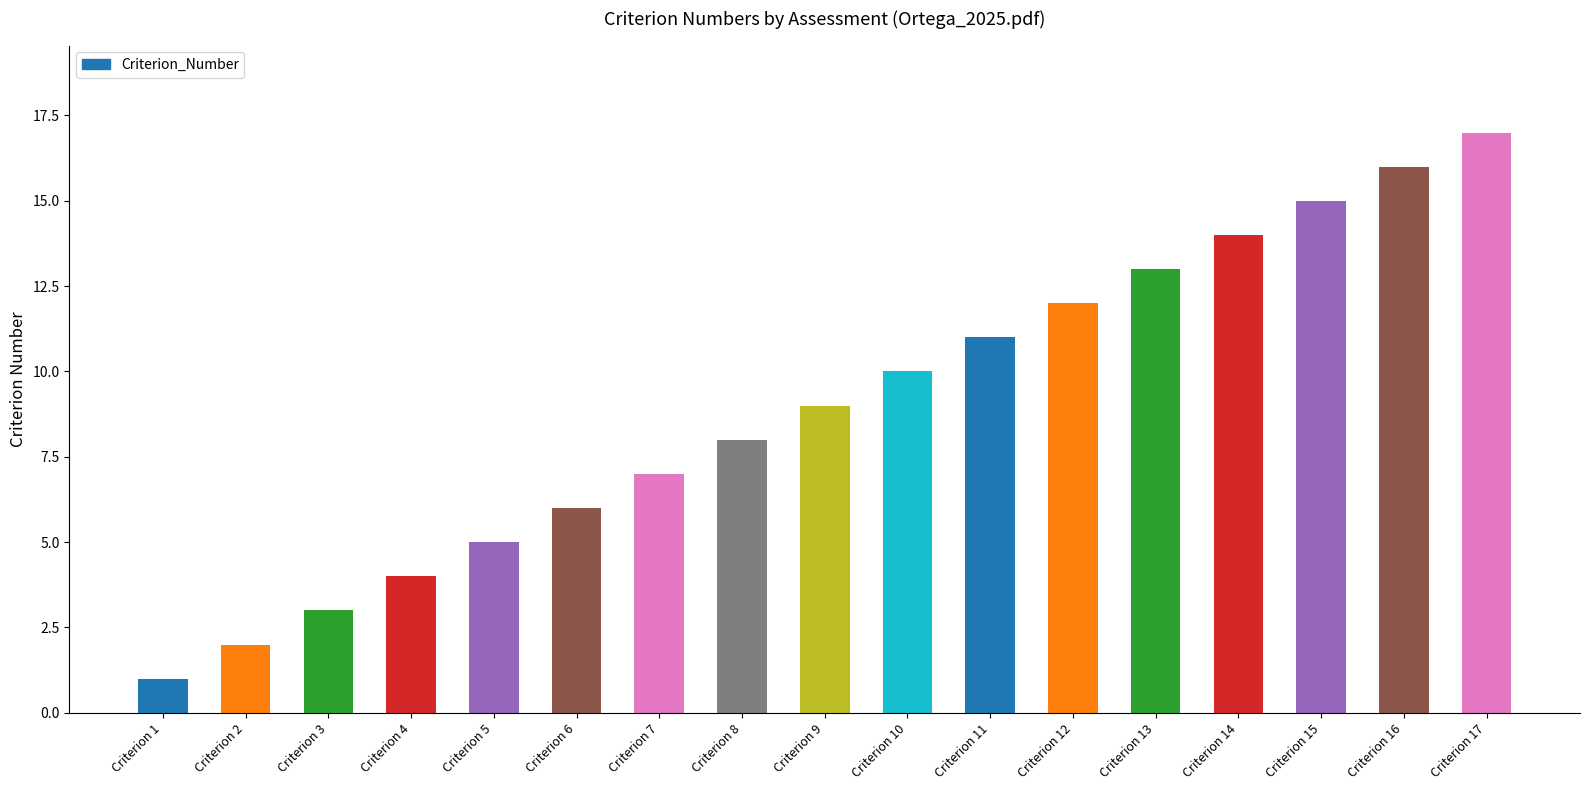

How many values are below 9?

8